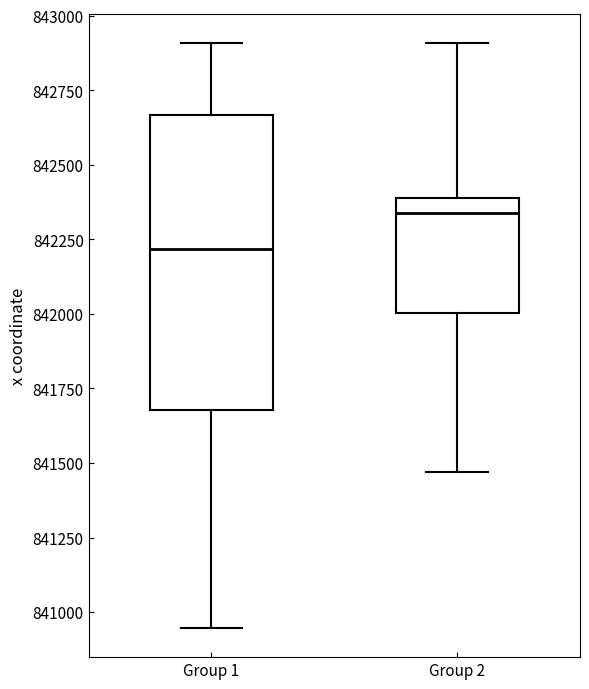

Reading left to right, read every box against the y-axis: the position of its median line, the range the box covers, and the ends of its whiskers. The values are not printed on the chart, so give them approximately, as read against the axis.

Group 1: median 842200, box 841700 to 842650, whiskers 840950 to 842900
Group 2: median 842350, box 842000 to 842400, whiskers 841450 to 842900